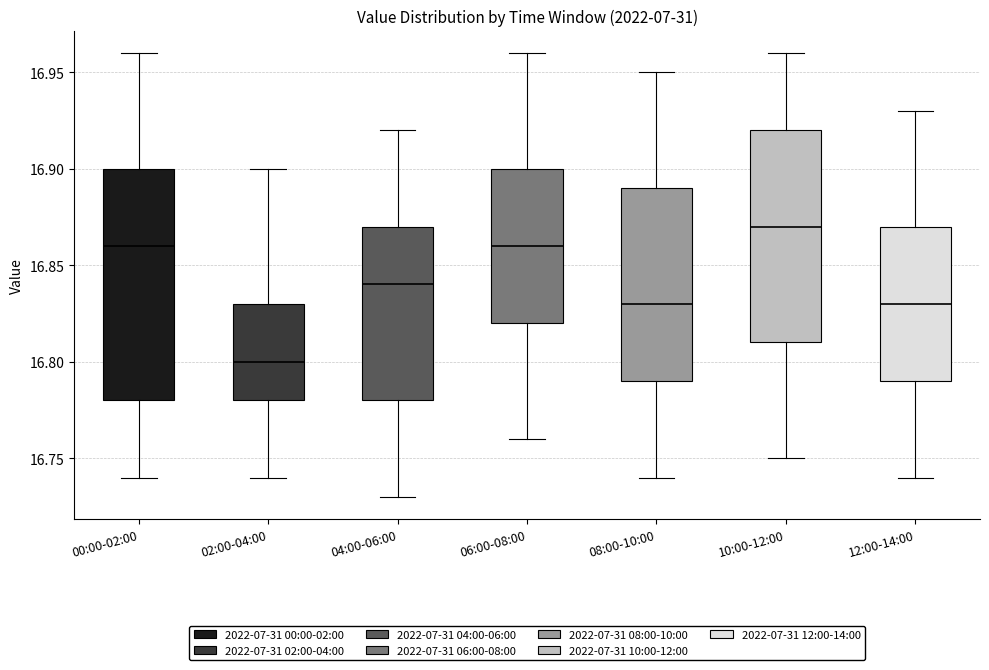

Which box's median line is the lowest?

02:00-04:00